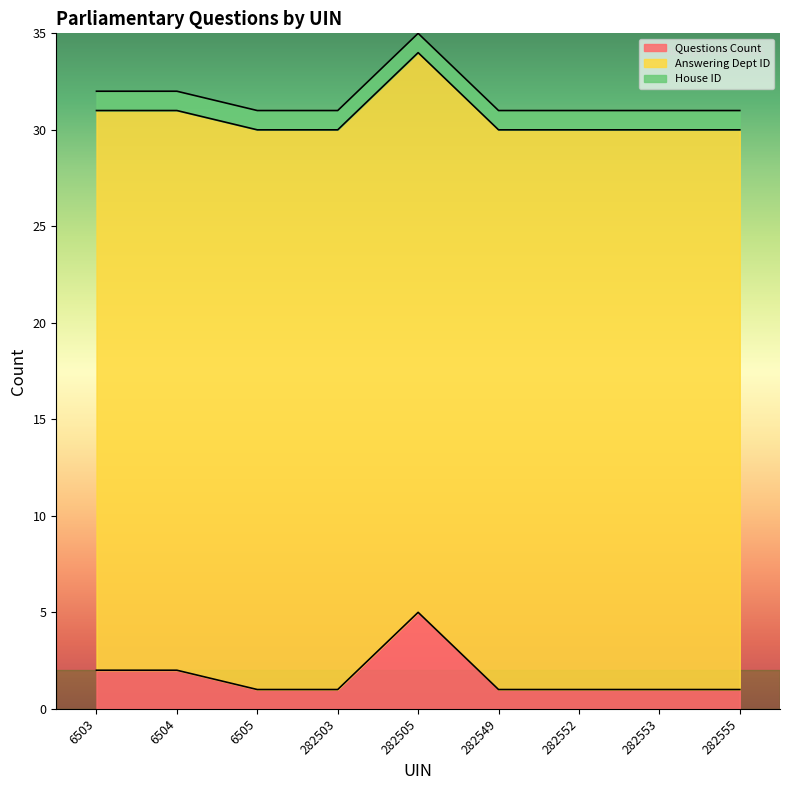

True or false: Questions Count has more than 2 points higher than both neighbors.

False